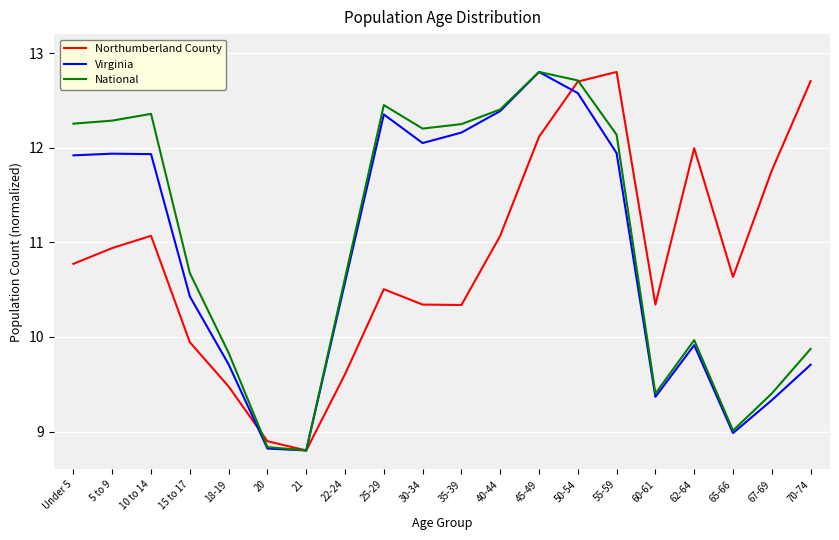

Where is the first local maximum for Northumberland County?

10 to 14